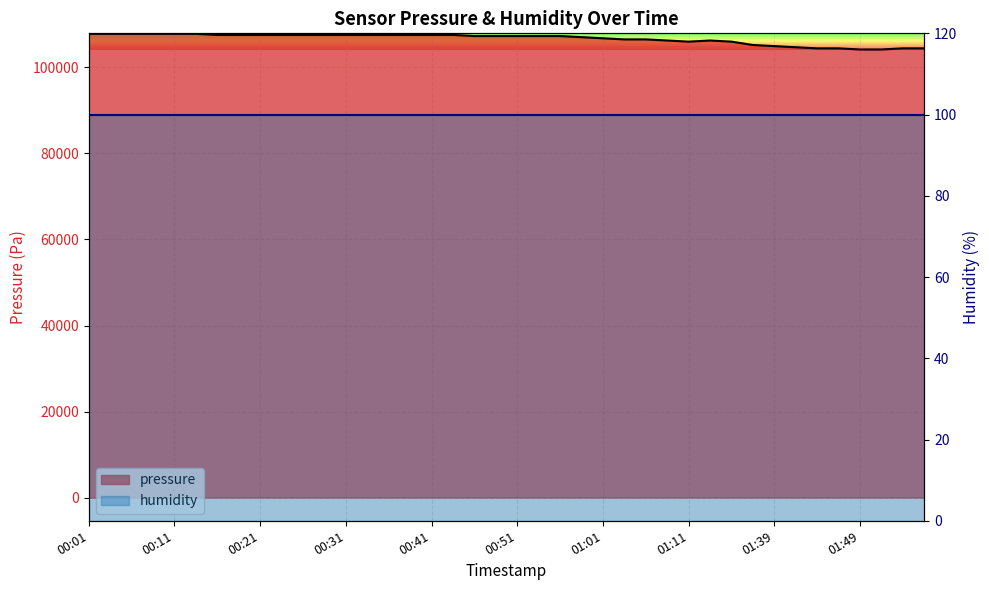

What is the value of the 18th point from the left?

107562.1